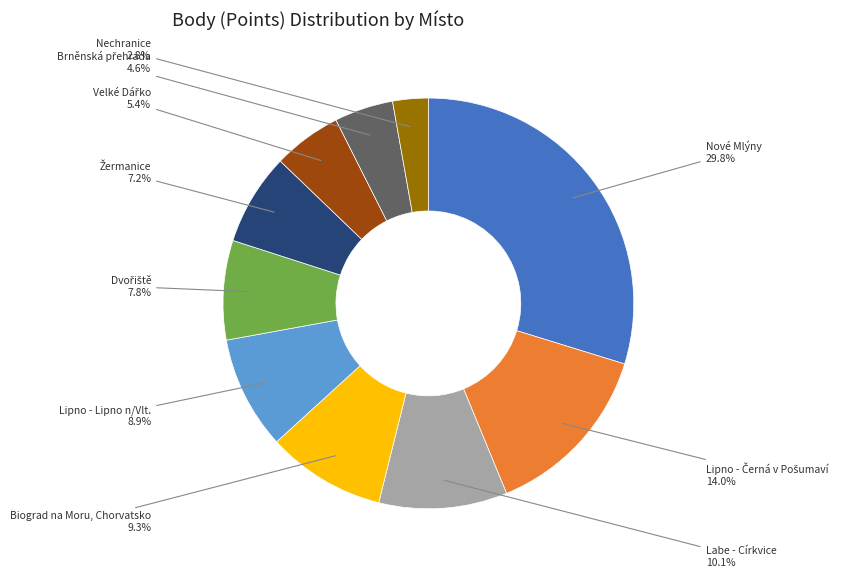

Is there a majority slice in this chart?

No